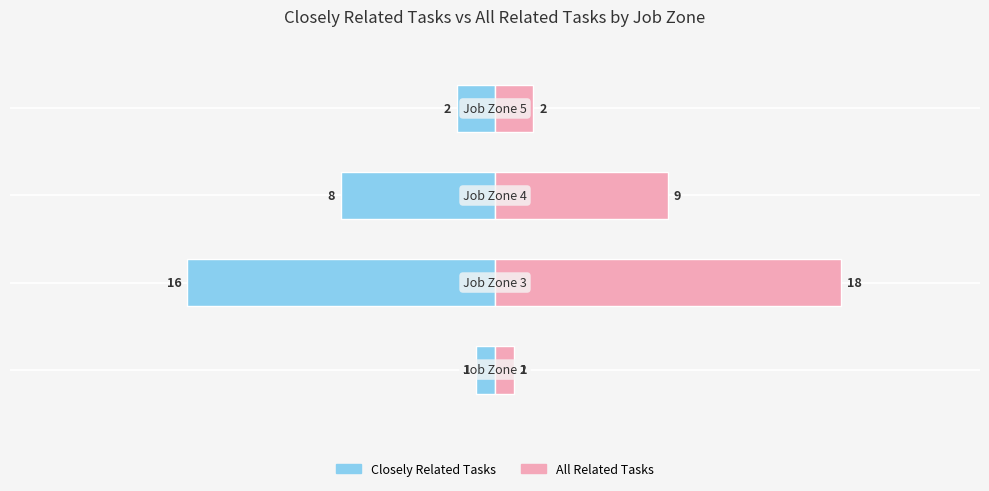

At how many categories does at least one series exceed -8?

4